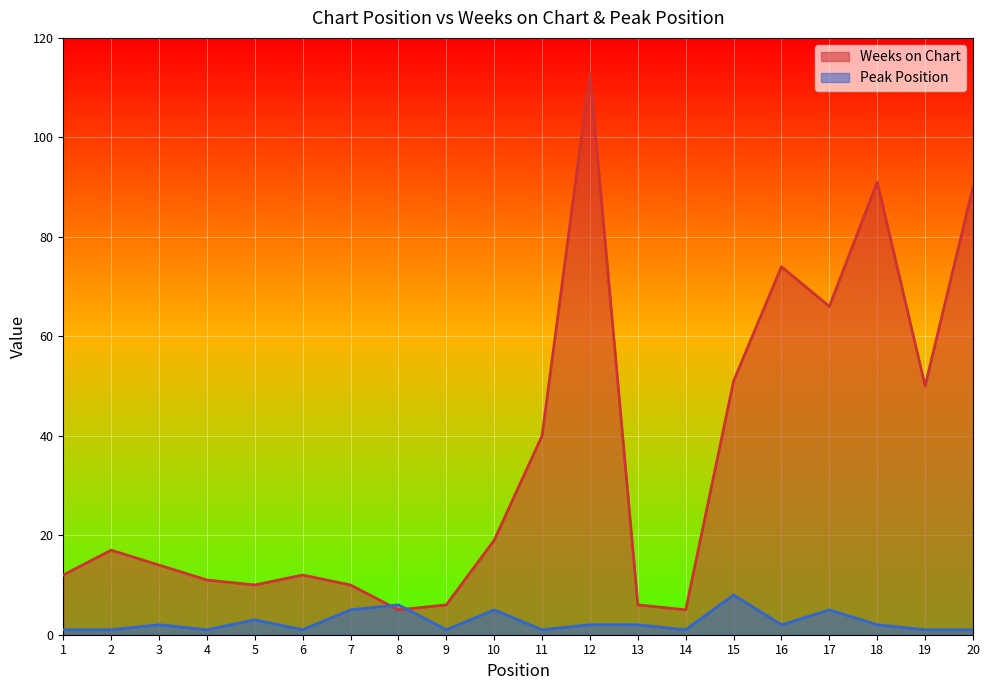

At which category is the sum across all series the highest?

12